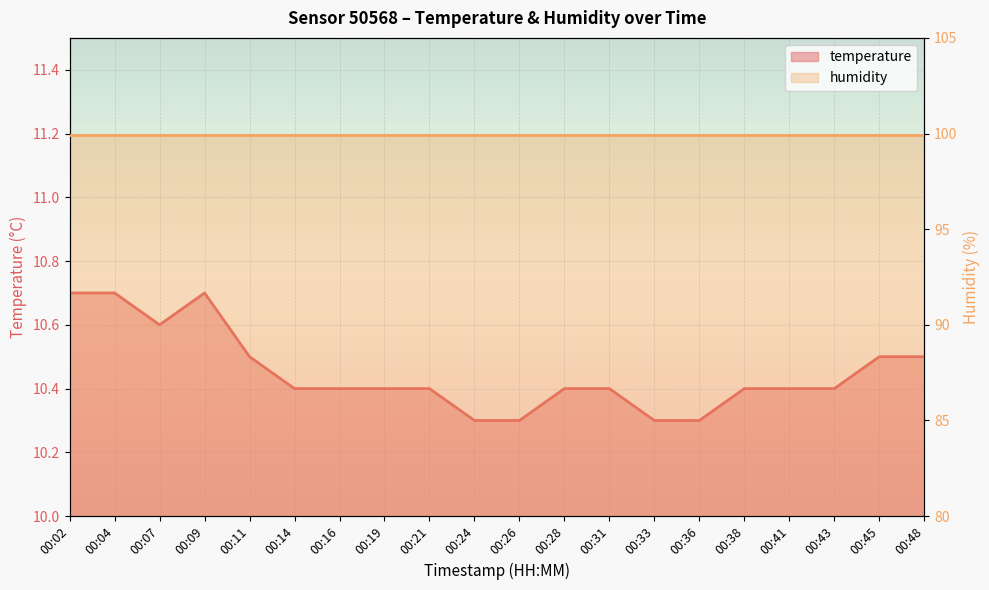

The value at 00:38 is 10.4. True or false?

True